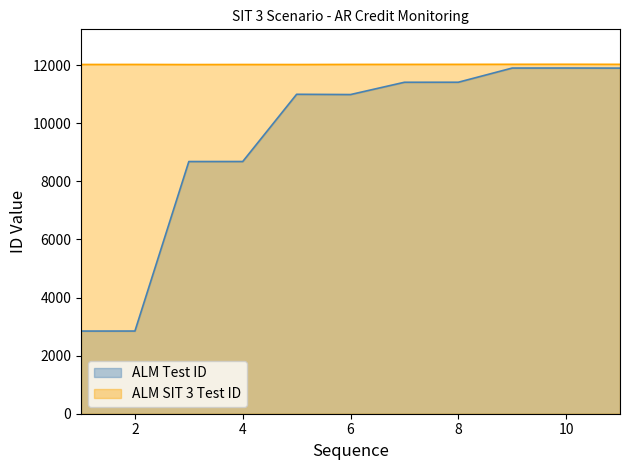

What is the minimum value for ALM SIT 3 Test ID?

12018